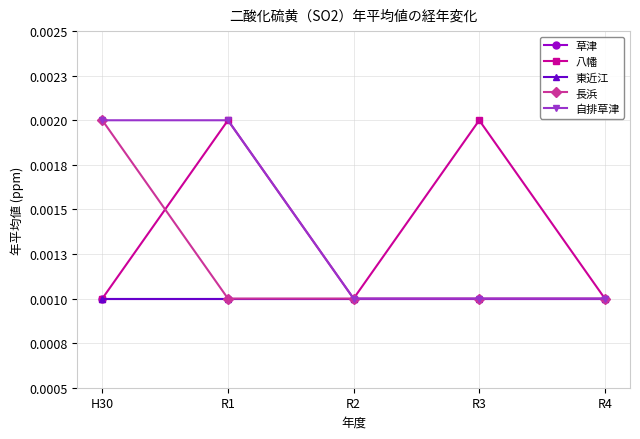

Does the chart have visible grid lines?

Yes